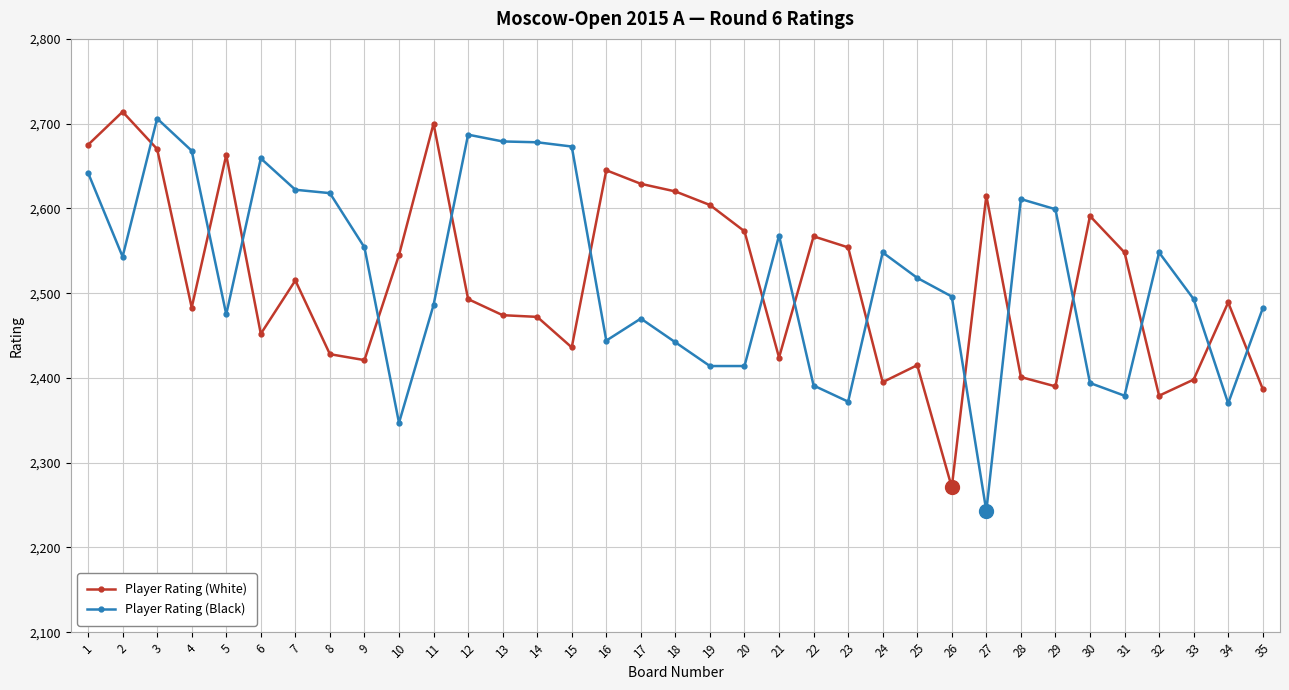

Where does the Player Rating (White) series first go above 2493?

1